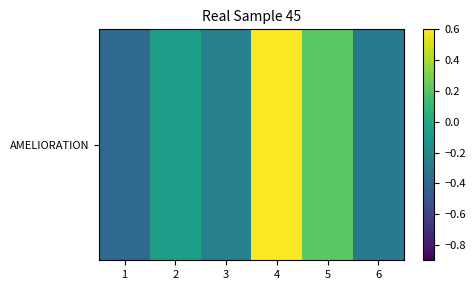

What is the smallest value displayed?

-0.4